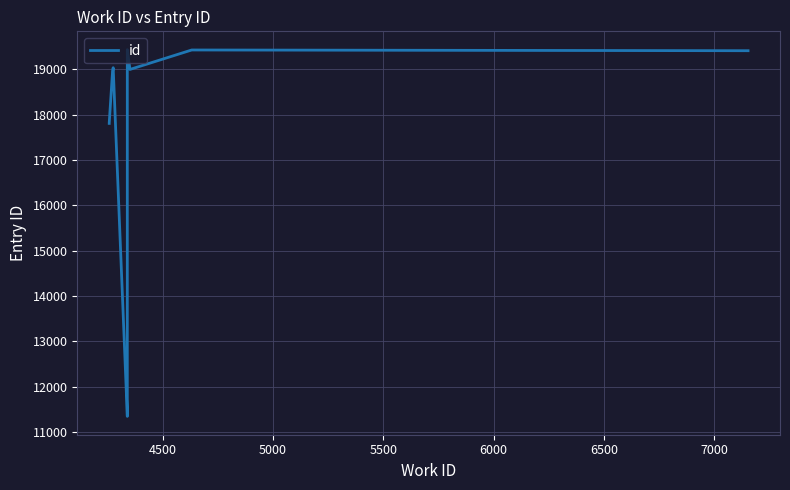

Does the chart have visible grid lines?

Yes